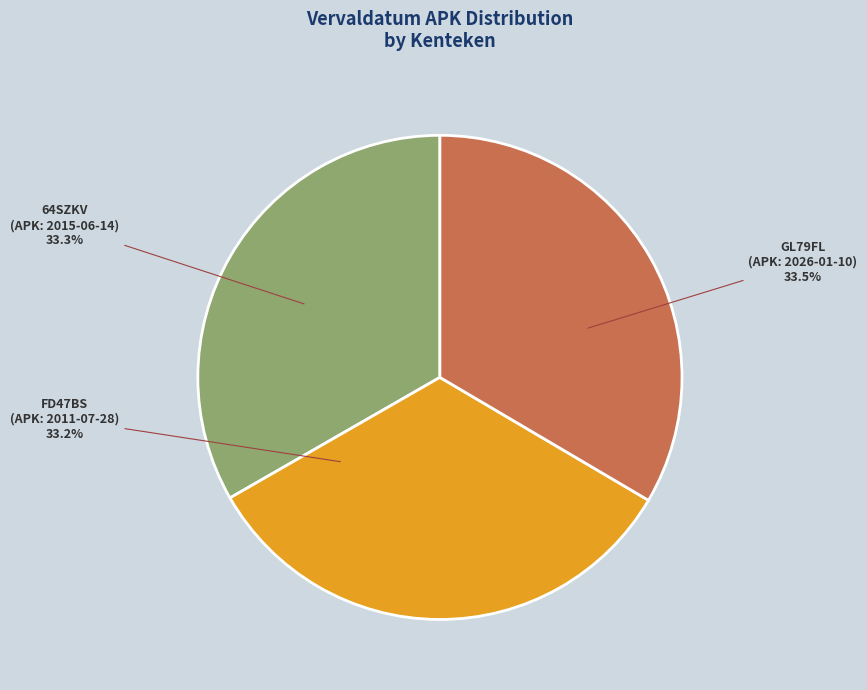

Is there any slice that represents more than half of the pie?

No